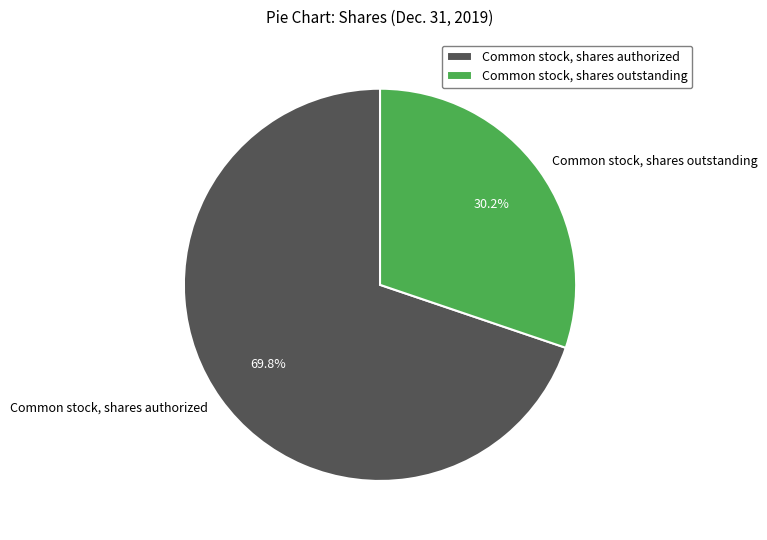

The Common stock, shares authorized slice represents 83% of the pie. True or false?

False